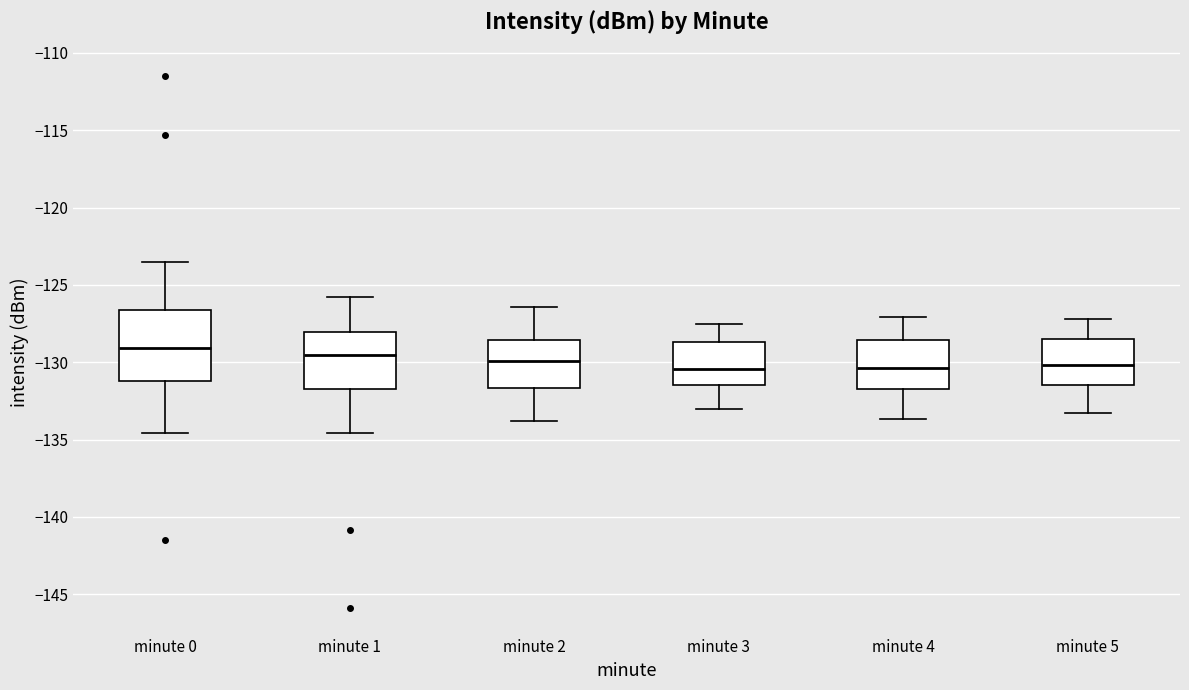

Where is the upper edge of the box for minute 4 on the y-axis? The values are not printed on the chart, so give them approximately, as read against the axis.

-128.5